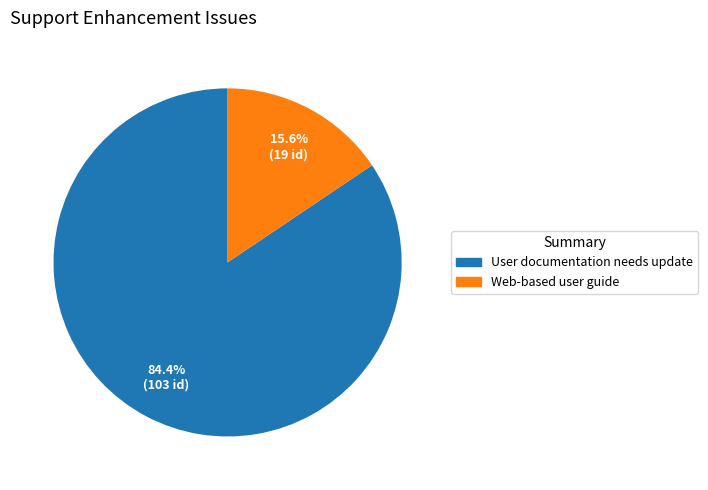

What percentage do User documentation needs update and Web-based user guide together represent?

100.0%